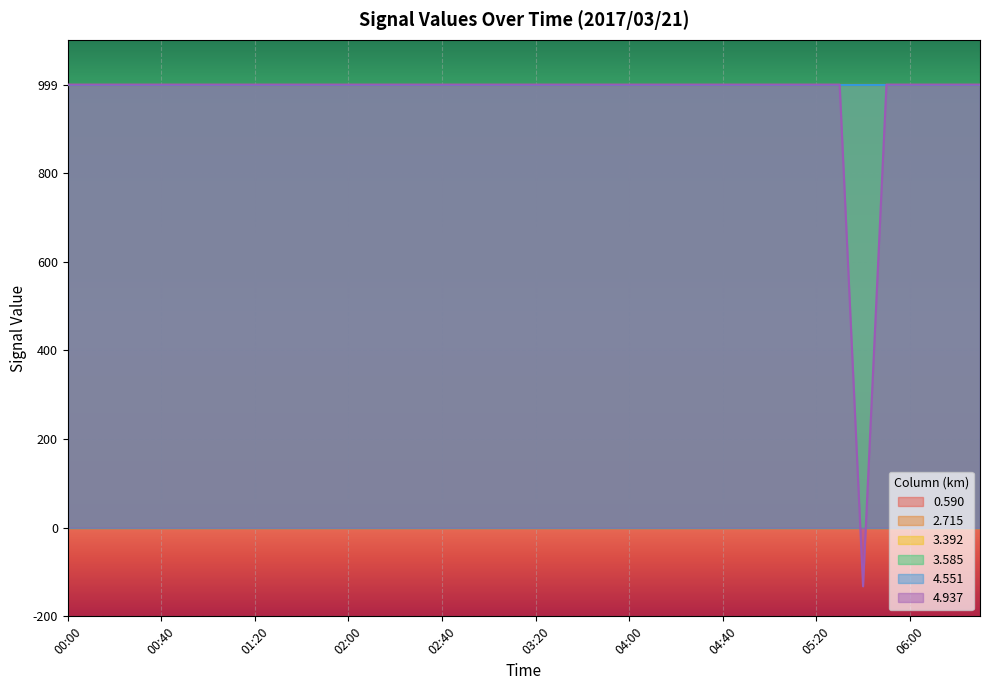

Is it true that 2.715 equals 1347.3 at 06:30?

False